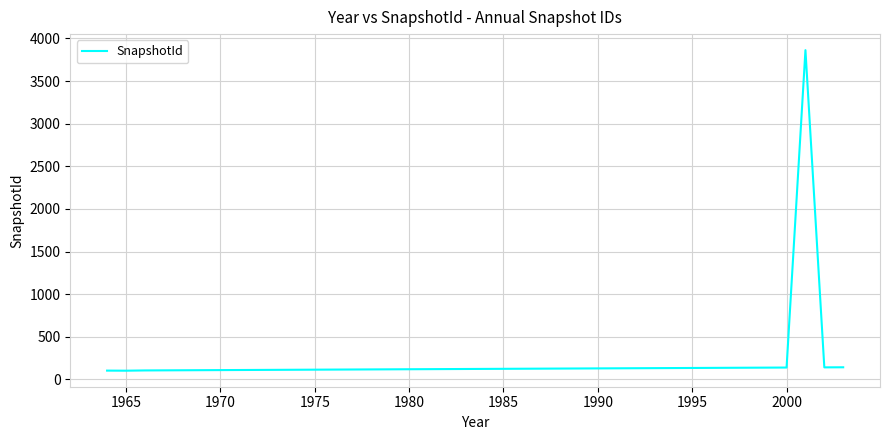

What is the difference between the maximum and minimum values?

3760